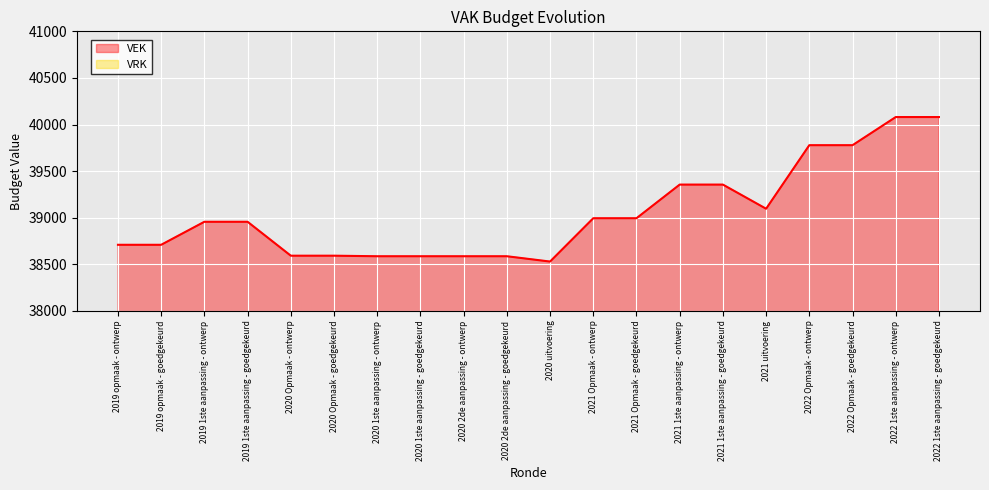

Which has a higher value, 2019 opmaak - goedgekeurd or 2019 opmaak - ontwerp?

2019 opmaak - goedgekeurd